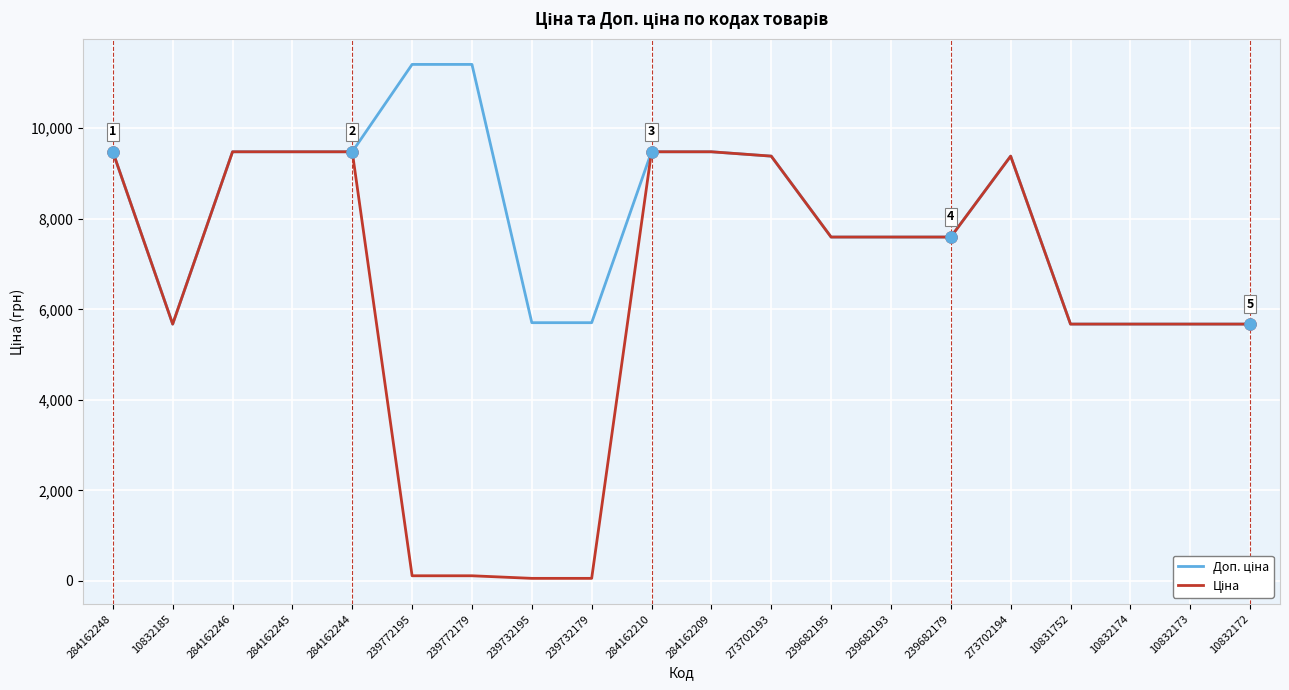

What is the total value across all series at 10832185?

11347.6